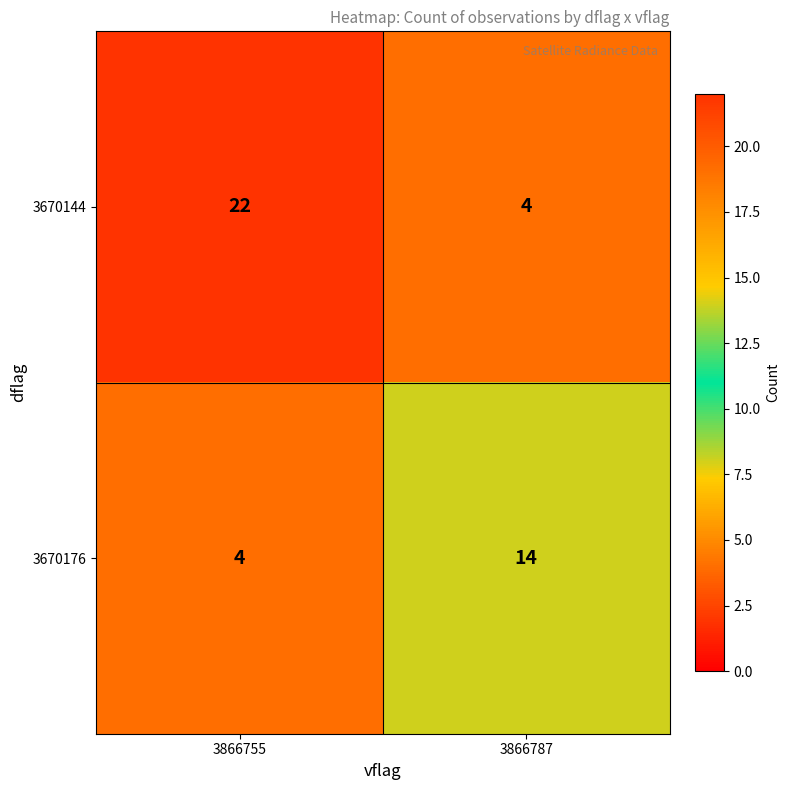

What is the greatest value displayed?

22